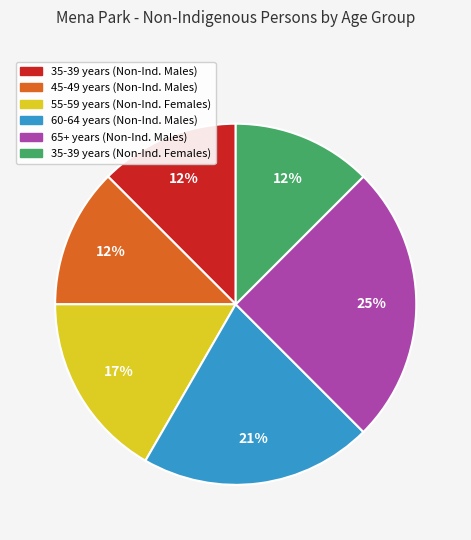

True or false: 35-39 years (Non-Ind. Females) accounts for 24% of the total.

False